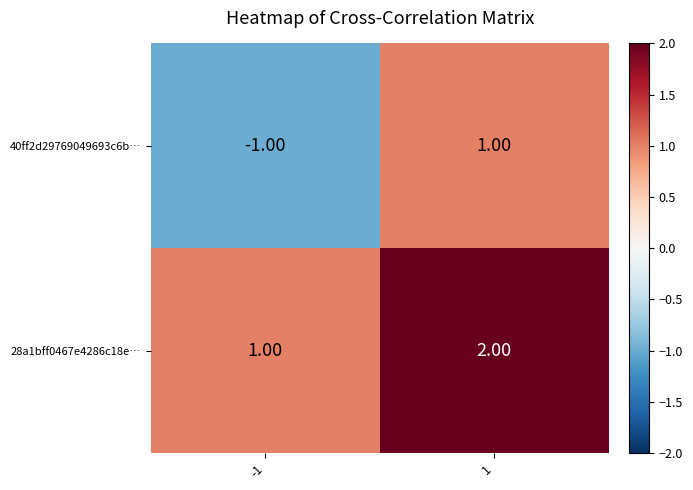

List the series in order of their peak value, lowest first.

40ff2d29769049693c6b…, 28a1bff0467e4286c18e…